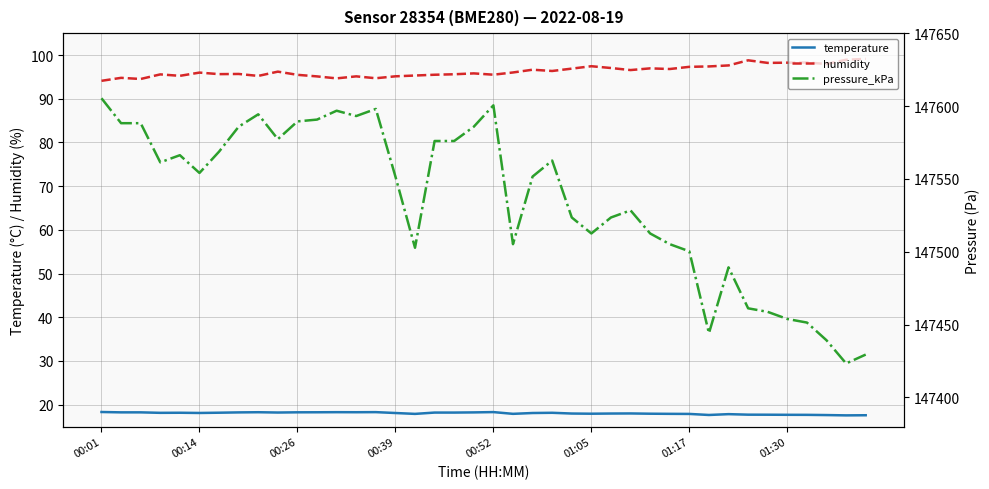

Reading left to right, list all the values displayed in this chart.

temperature: 18.3	18.2	18.2	18.1	18.2	18.1	18.2	18.2	18.3	18.2	18.3	18.3	18.3	18.3	18.3	18.1	17.9	18.2	18.2	18.2	18.3	17.9	18.1	18.1	18.0	17.9	18.0	18.0	17.9	17.9	17.9	17.6	17.8	17.7	17.7	17.7	17.7	17.6	17.6	17.6
humidity: 94.1	94.8	94.5	95.6	95.2	96.0	95.6	95.7	95.2	96.2	95.5	95.1	94.7	95.1	94.7	95.1	95.3	95.5	95.6	95.8	95.5	96.0	96.6	96.3	96.9	97.4	97.0	96.6	97.0	96.8	97.3	97.4	97.6	98.8	98.2	98.2	98.3	98.0	98.9	99.1
pressure_kPa: 147605.3	147588.2	147588.2	147561.3	147566.2	147554.1	147568.7	147585.8	147594.3	147577.2	147589.4	147590.7	147596.8	147593.1	147598.0	147551.6	147502.7	147576.0	147576.0	147585.8	147600.5	147505.2	147551.6	147562.6	147523.5	147512.5	147523.5	147528.4	147512.5	147505.2	147500.3	147444.1	147489.3	147461.2	147458.7	147453.8	147451.4	147439.2	147423.3	147429.4